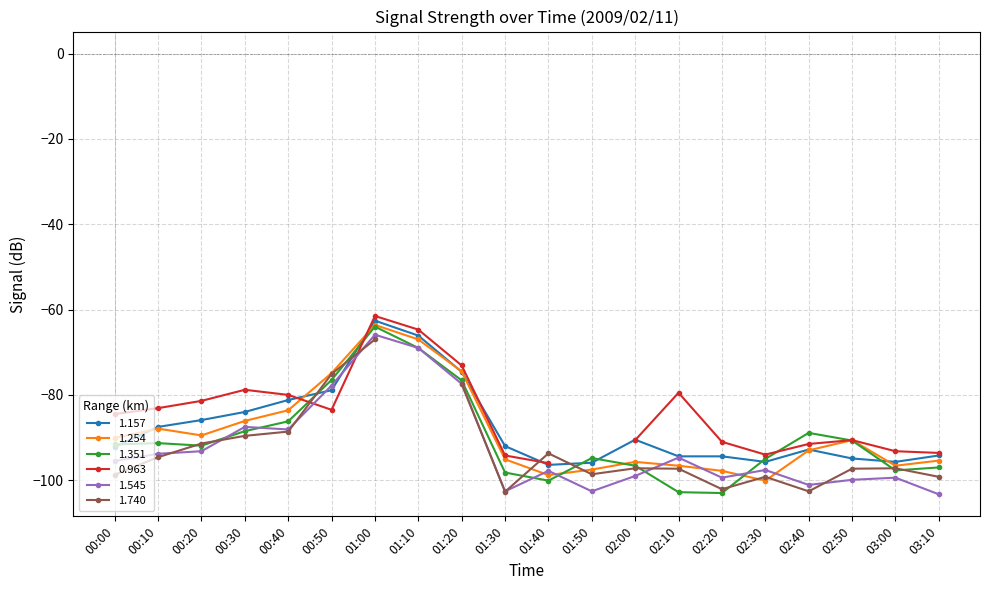

What is the label of the 2nd point from the right?

03:00